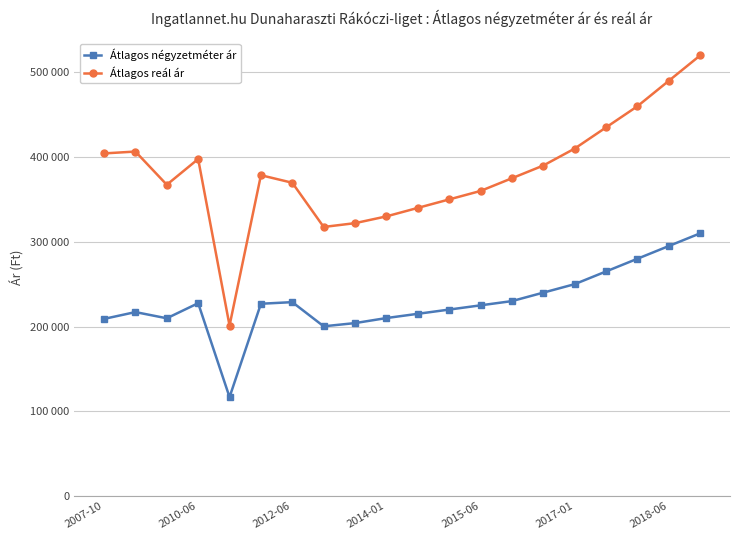

What is the difference between the maximum and minimum values in the Átlagos reál ár series?

318913